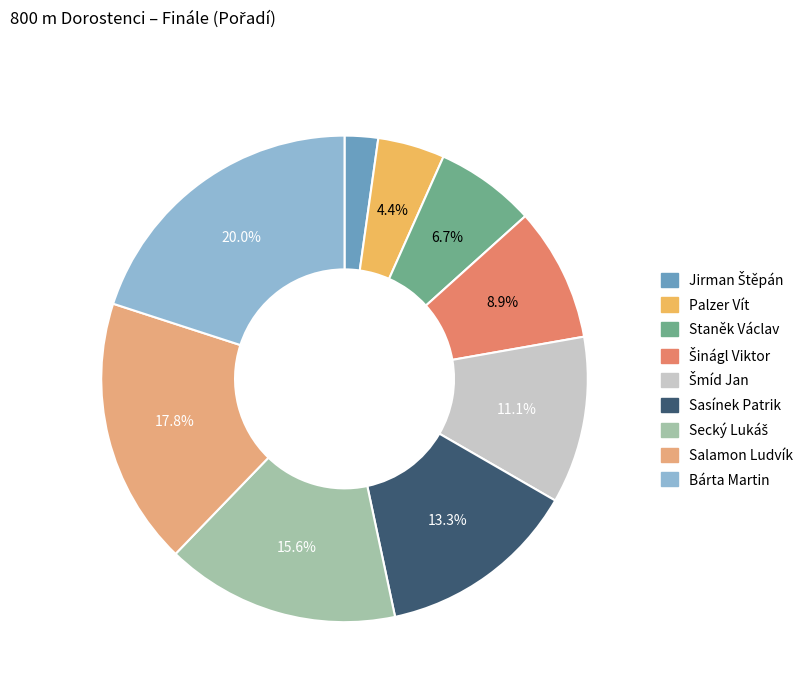

Does Staněk Václav represent more than half of the total?

No